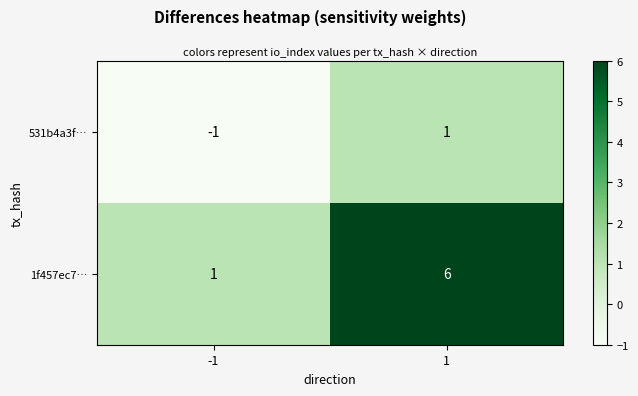

At which category is the sum across all series the highest?

1